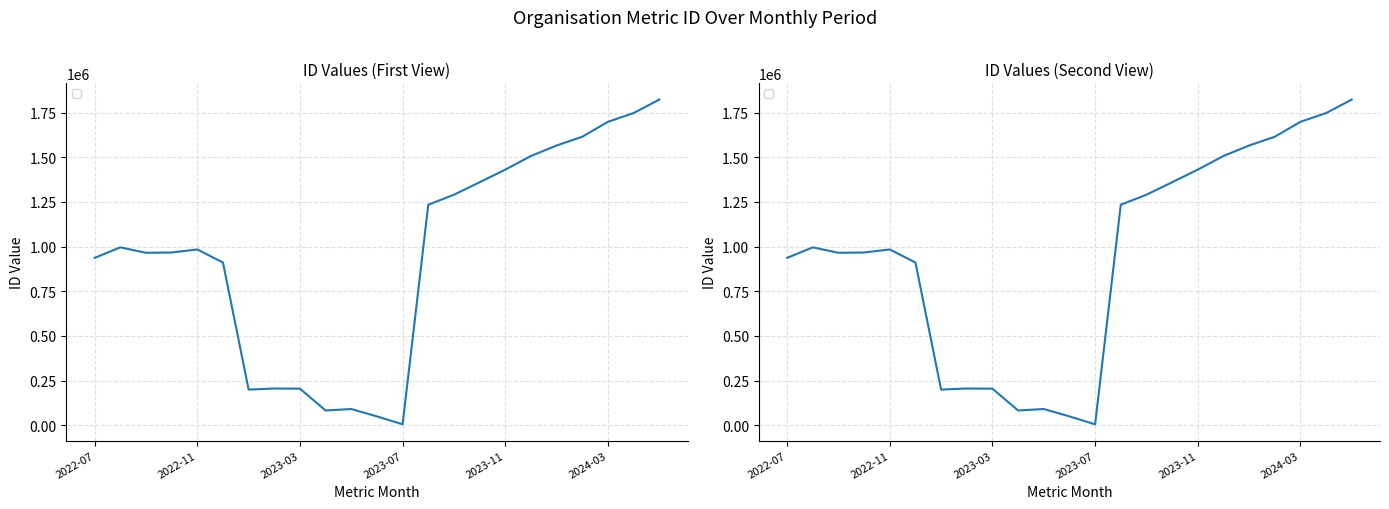

Which has a higher value, 2023-09 or 2023-11?

2023-11